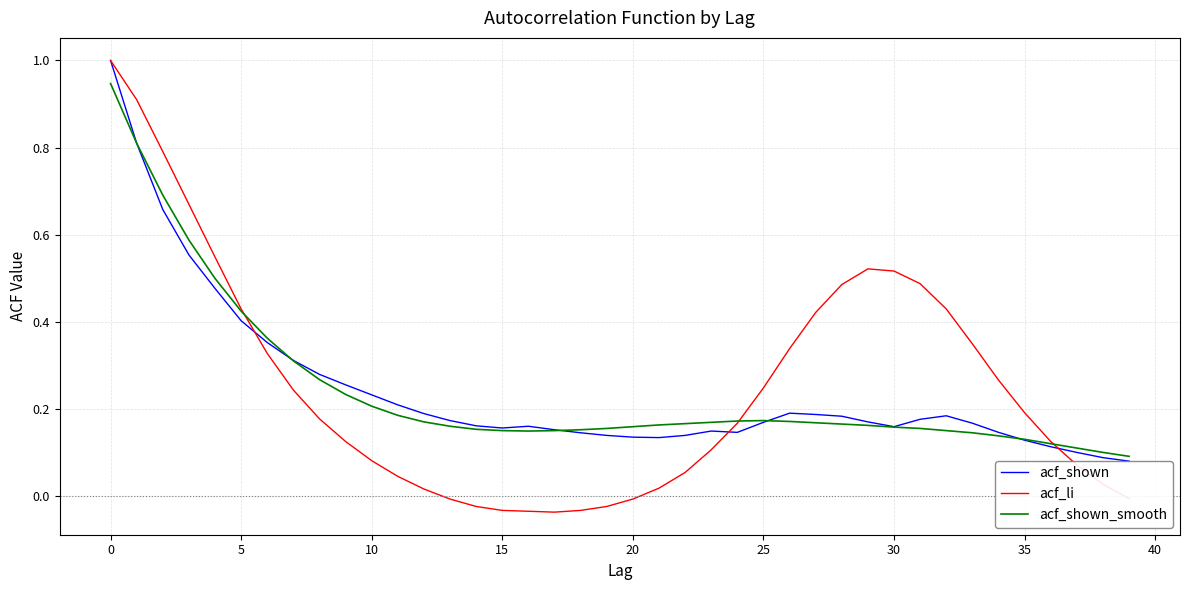

The value of acf_shown at 12 is 0.3. True or false?

False